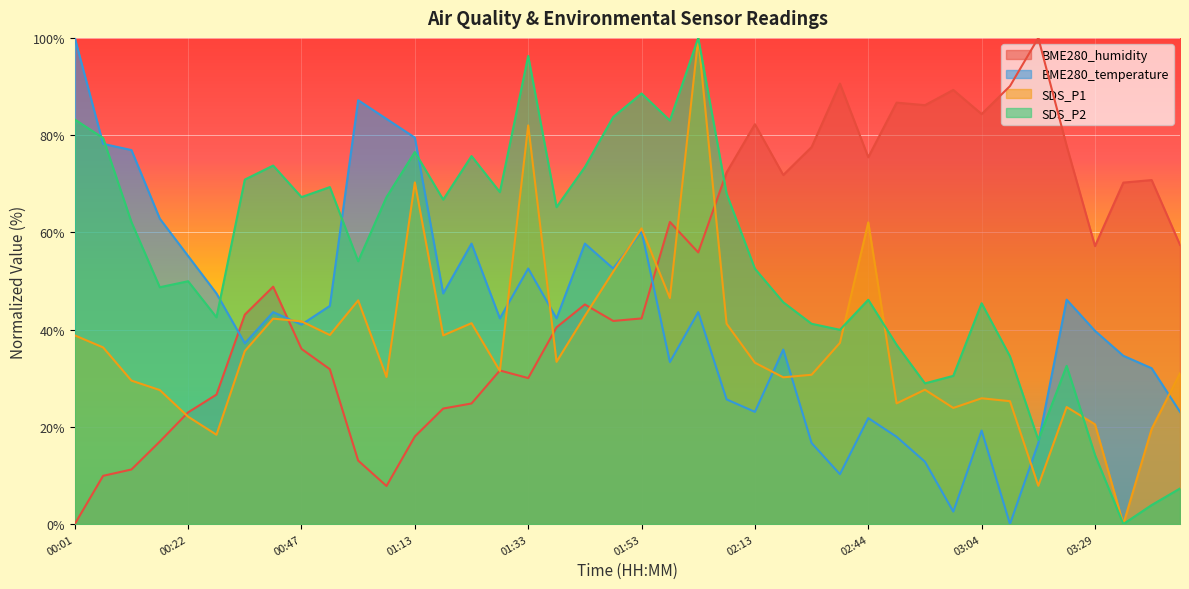

How many intersections are there between SDS_P1 and BME280_temperature?

9